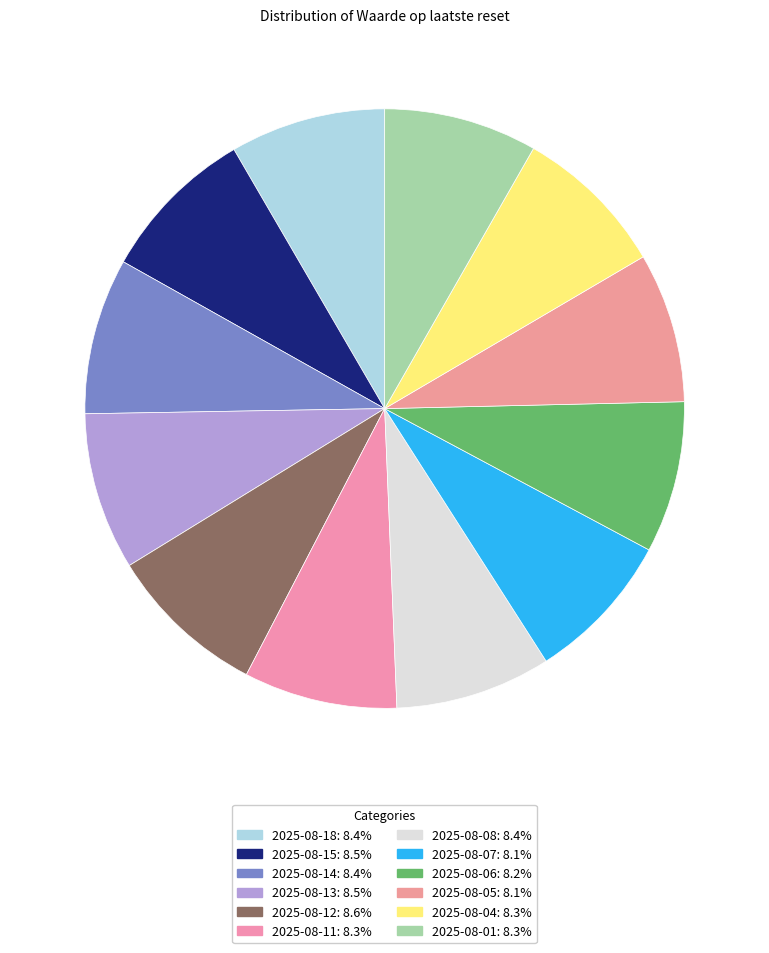

Is 2025-08-18 the majority of the pie?

No